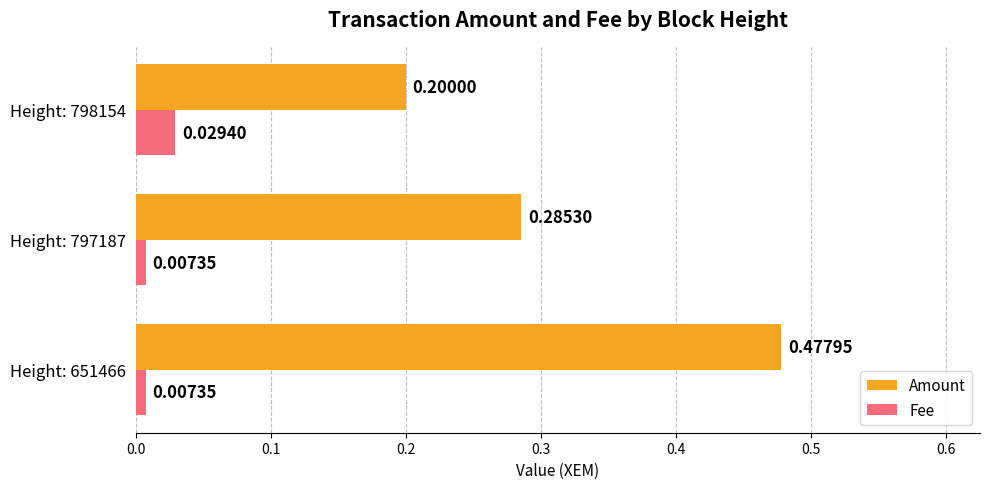

List the series in order of their overall mean, lowest first.

Fee, Amount